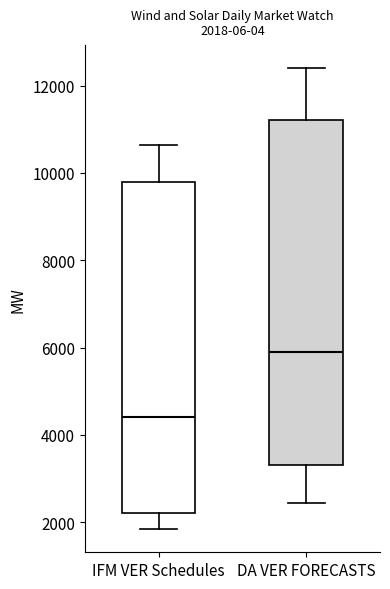

Which box is the tallest, from its lower edge to its upper edge?

DA VER FORECASTS